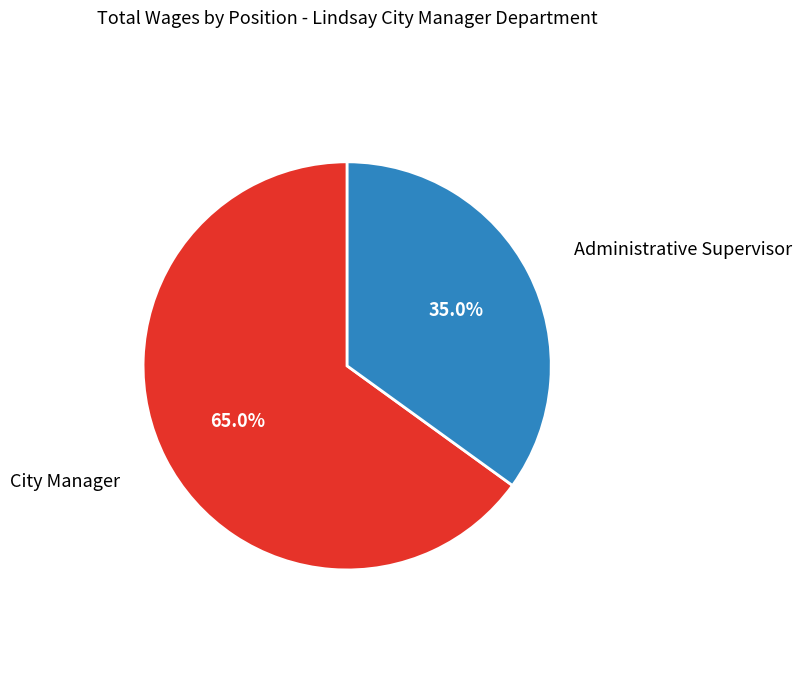

Does any single category account for the majority?

Yes